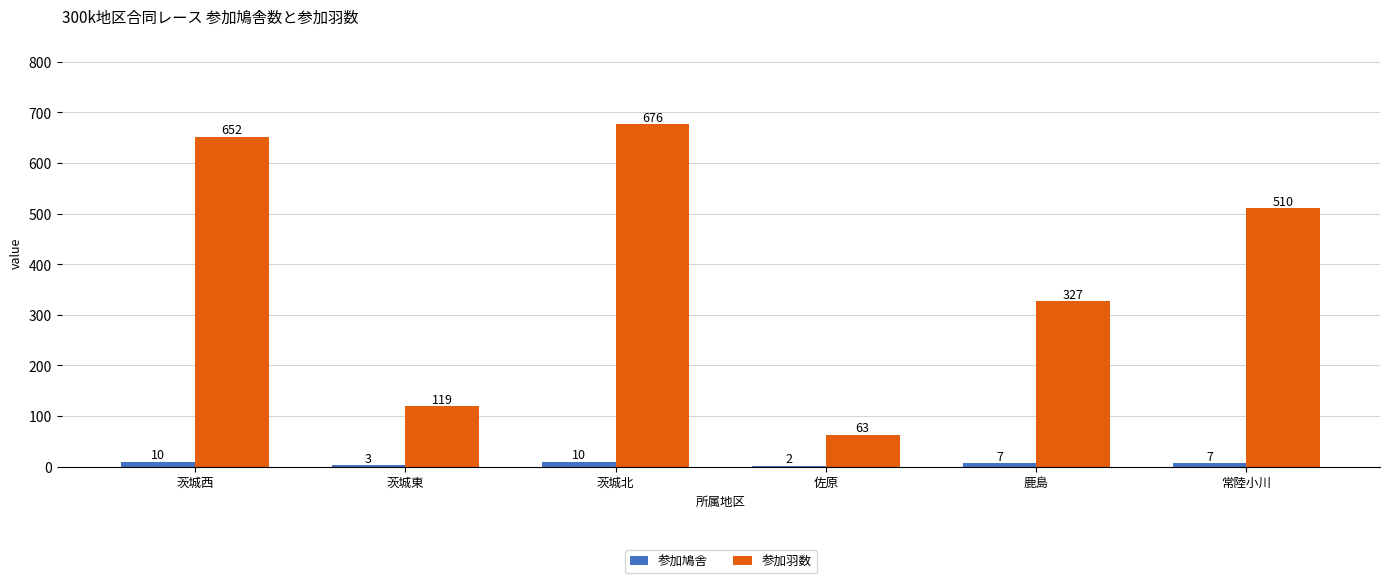

Where does the 参加鳩舎 series first go above 7?

茨城西